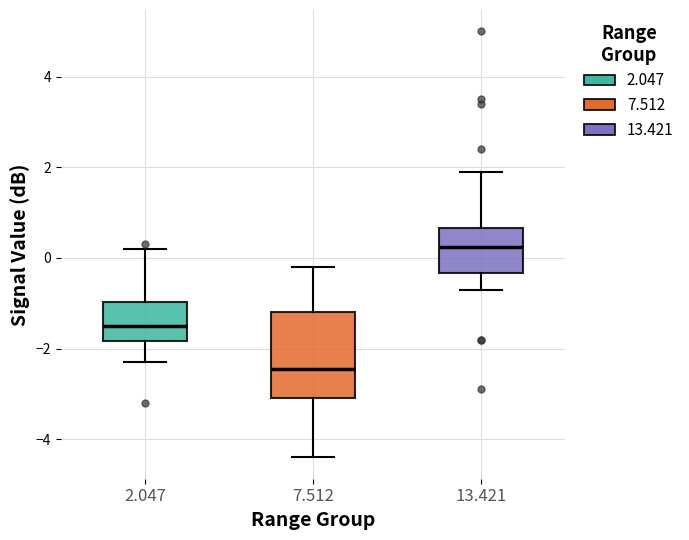

Where does the median line of the box at x = 2.047 sit on the y-axis? The values are not printed on the chart, so give them approximately, as read against the axis.

-1.4